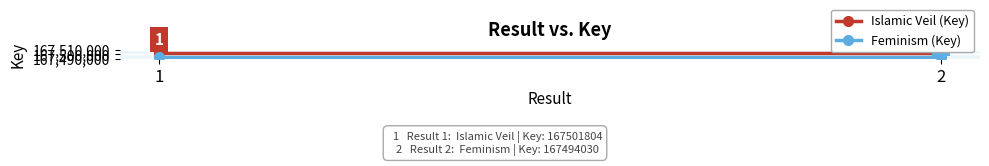

At how many categories does at least one series exceed 167501553?

2